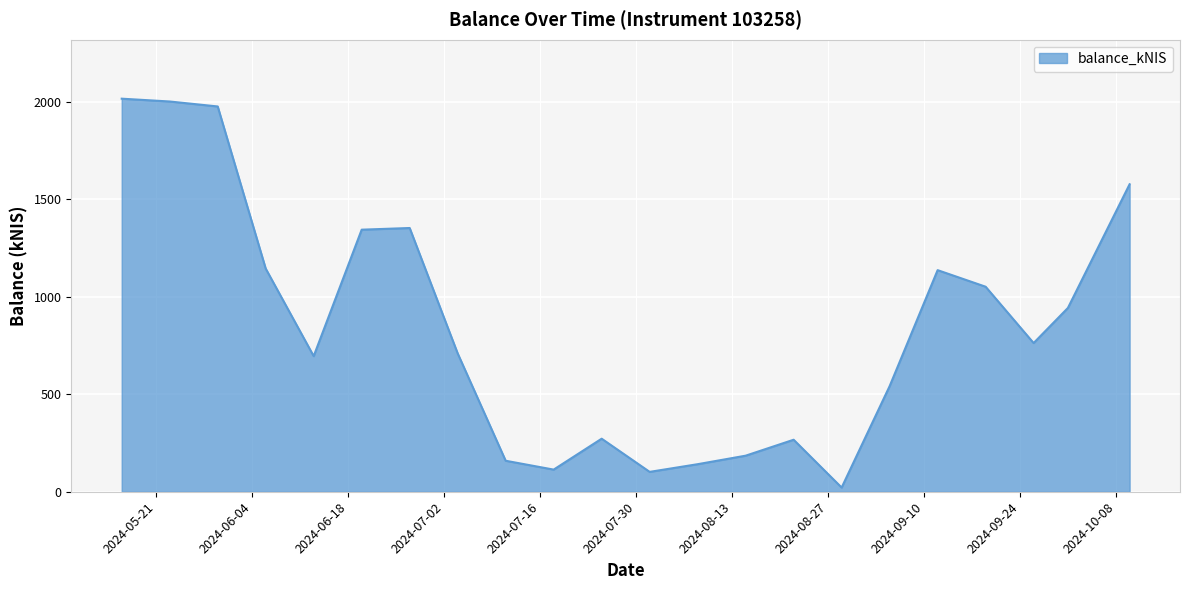

What is the difference between the maximum and minimum values?

1994.4